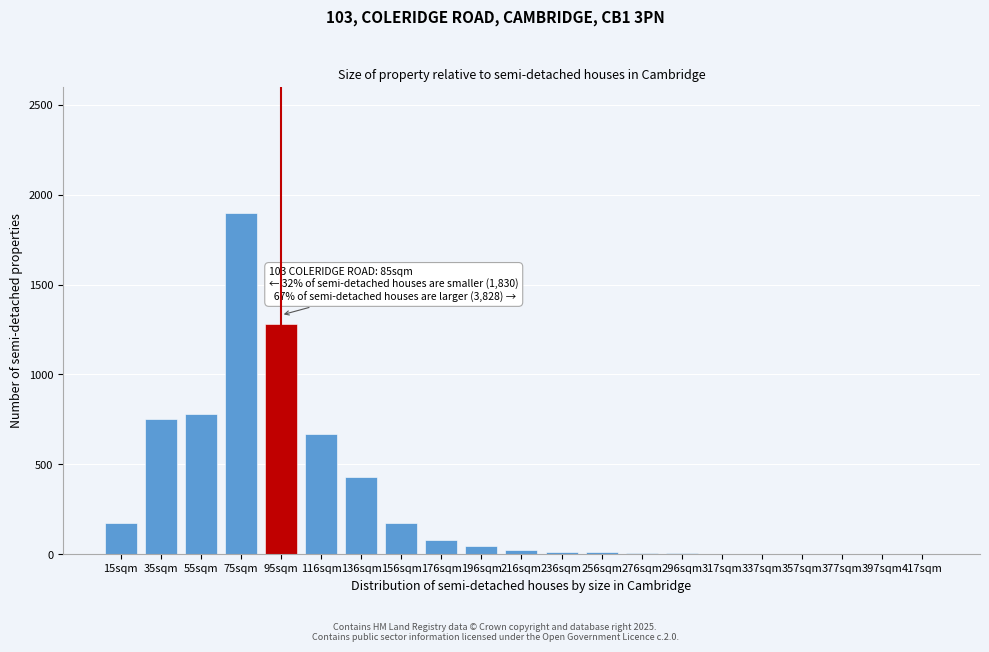

The value at 35sqm is 750. True or false?

True